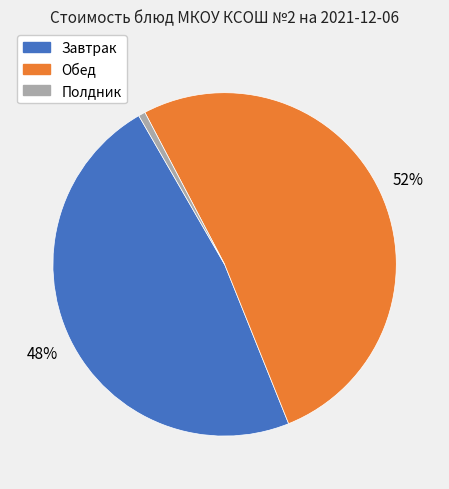

To the nearest percent, what is the average slice percentage?

33%